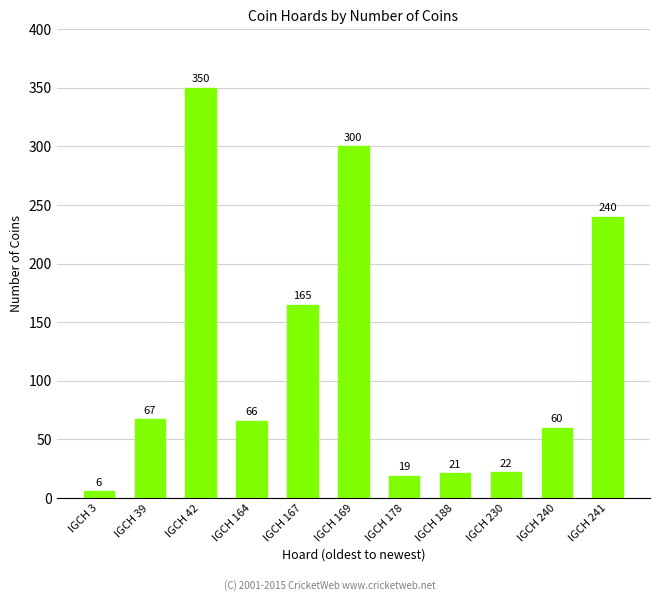

What is the difference between the second highest and second lowest values?

281